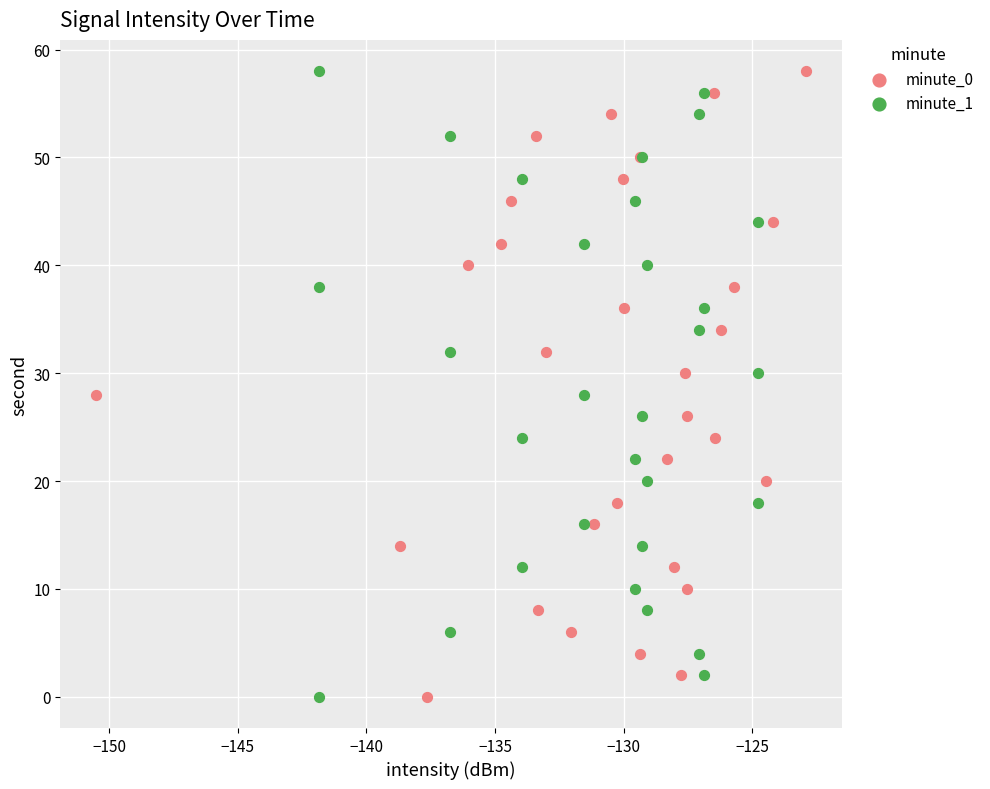

What are all the series names shown in the legend?

minute_0, minute_1